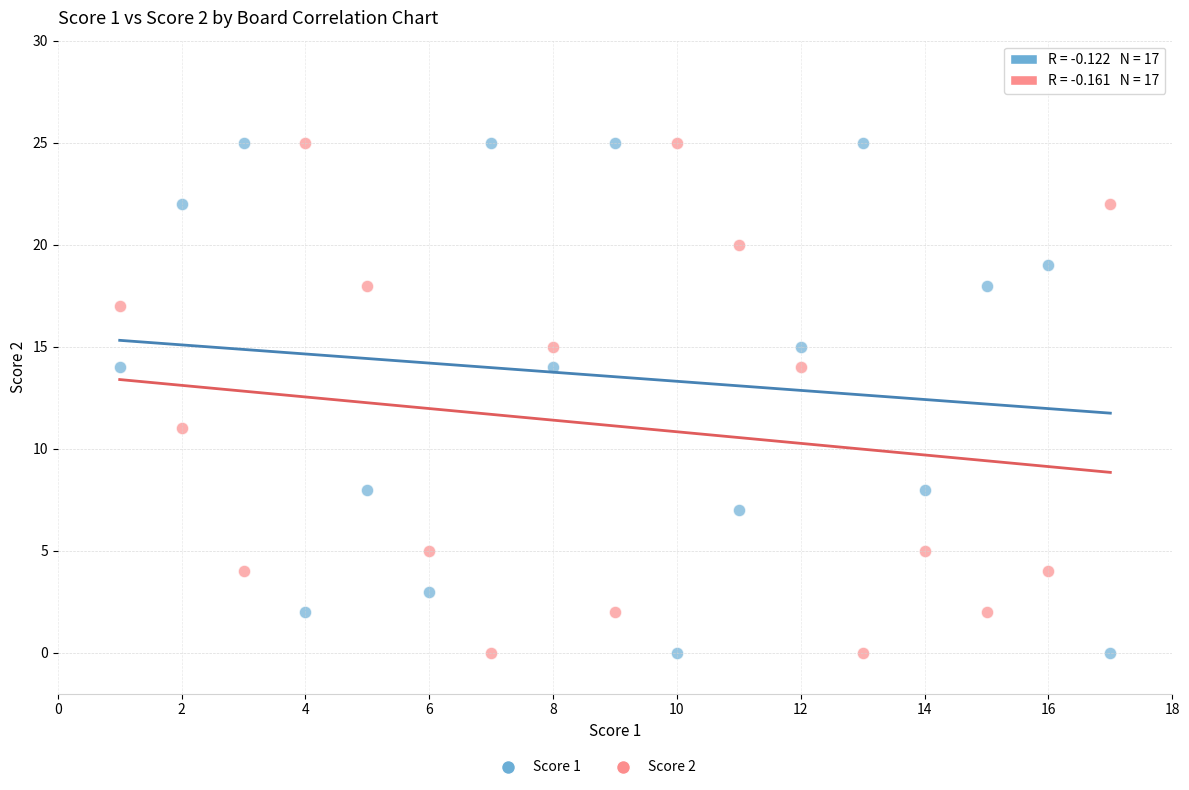

Across all data points, what is the range of Y values (max minus min)?

25